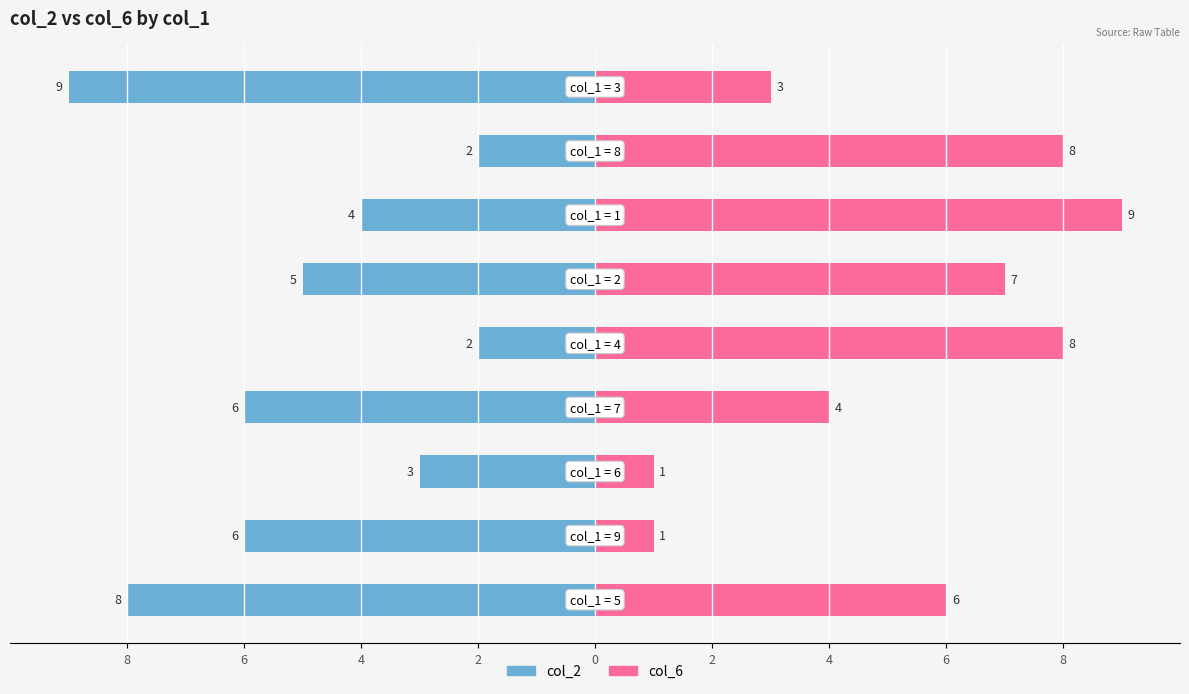

At how many categories does at least one series exceed -4?

9